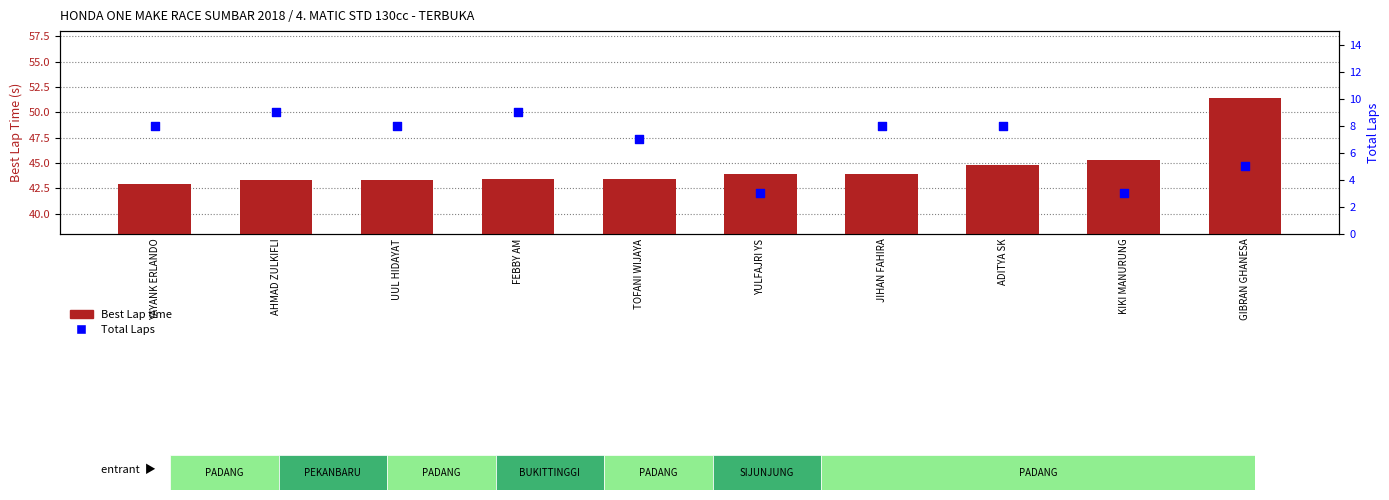

Which series contains the highest Y value?

Best Lap time